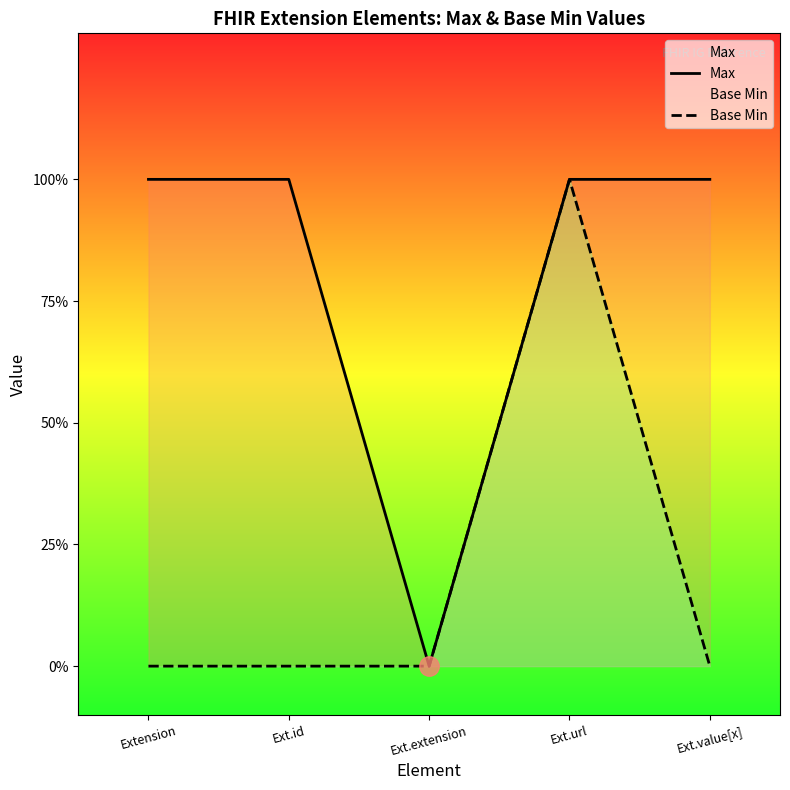

At which label does Max reach its minimum?

Ext.extension